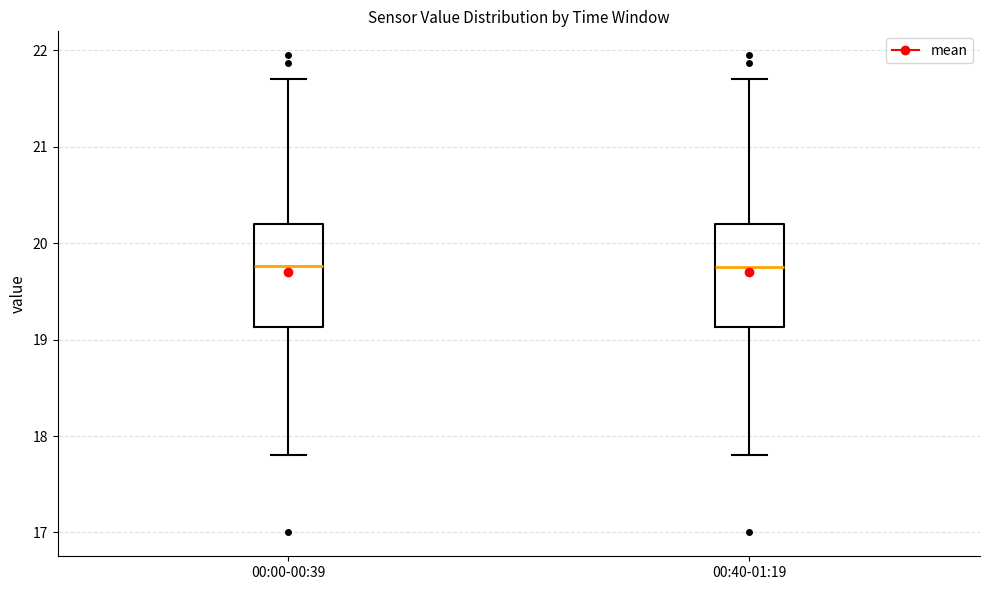

Where is the upper edge of the box for 00:40-01:19 on the y-axis? The values are not printed on the chart, so give them approximately, as read against the axis.

20.2